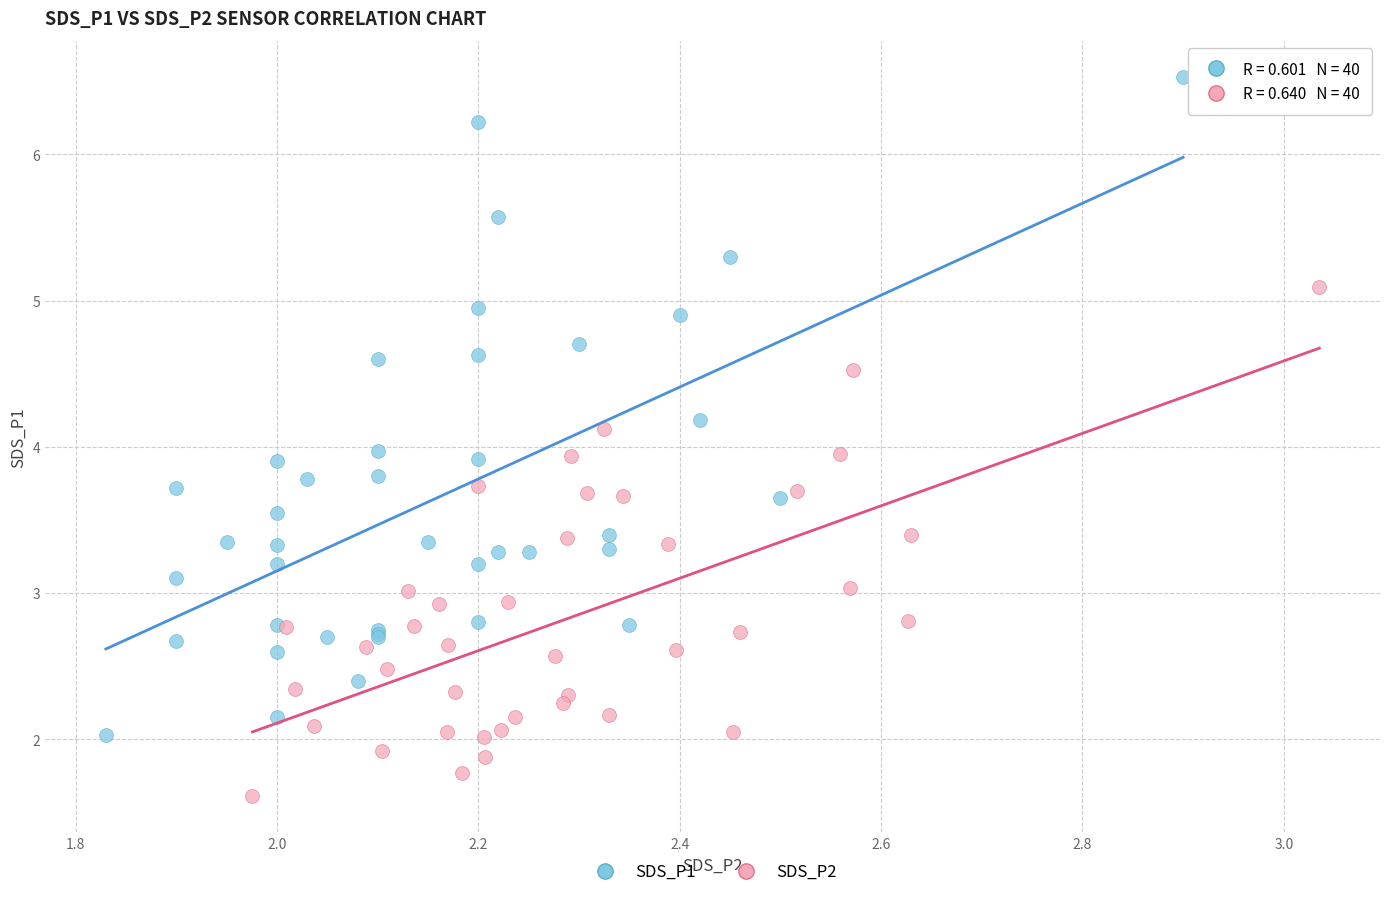

What are all the series names shown in the legend?

SDS_P1, SDS_P2